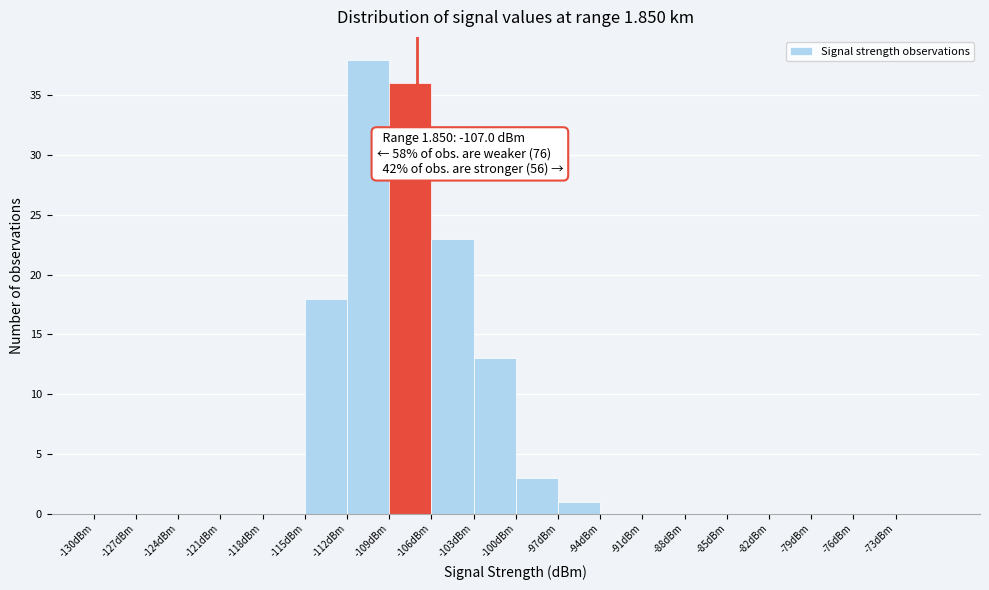

Over which range of the x-axis is the bar tallest?

-112 to -109